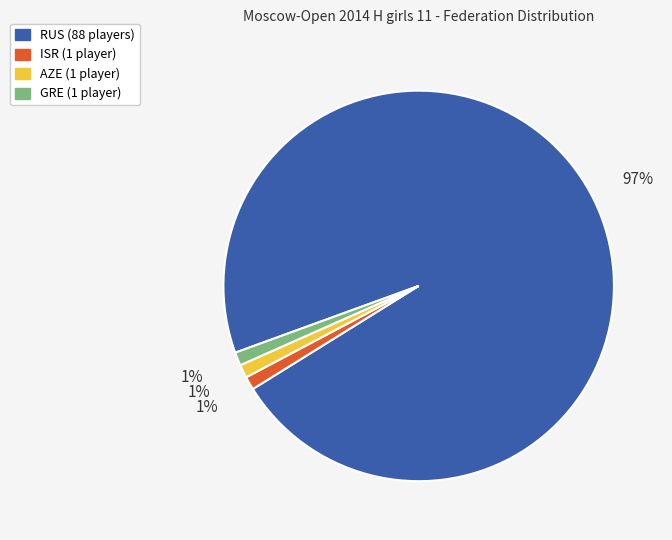

To the nearest percent, what is the difference between the largest and smallest slice percentages?

96%